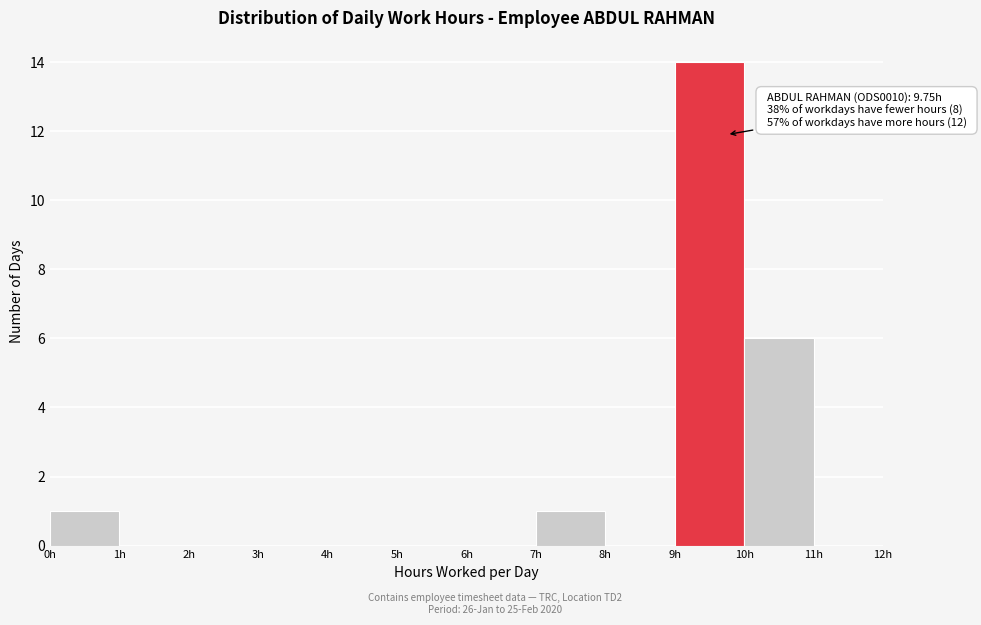

Over which range of the x-axis is the bar tallest?

9 to 10